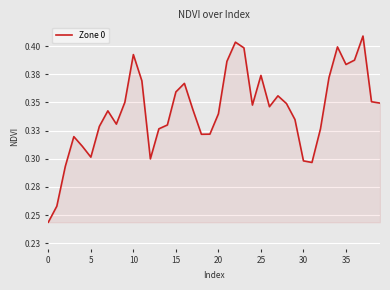

Does the chart display data point markers on the line(s)?

No